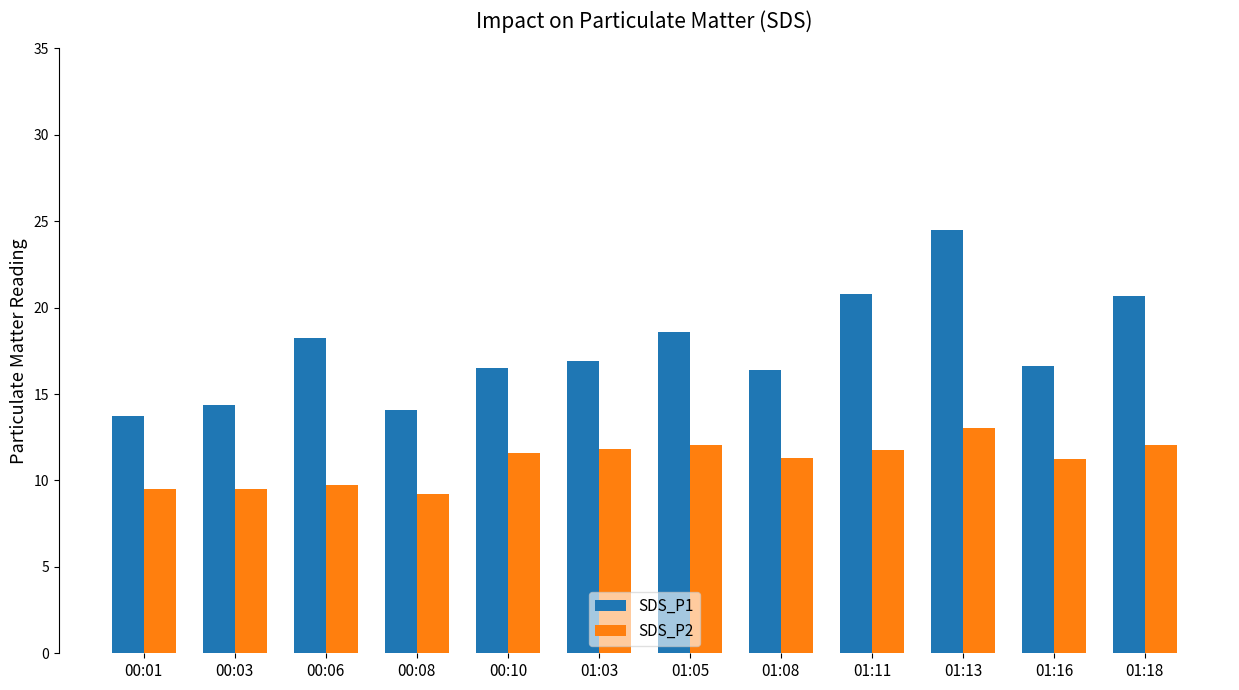

At which category does the chart reach its peak across all series?

01:13